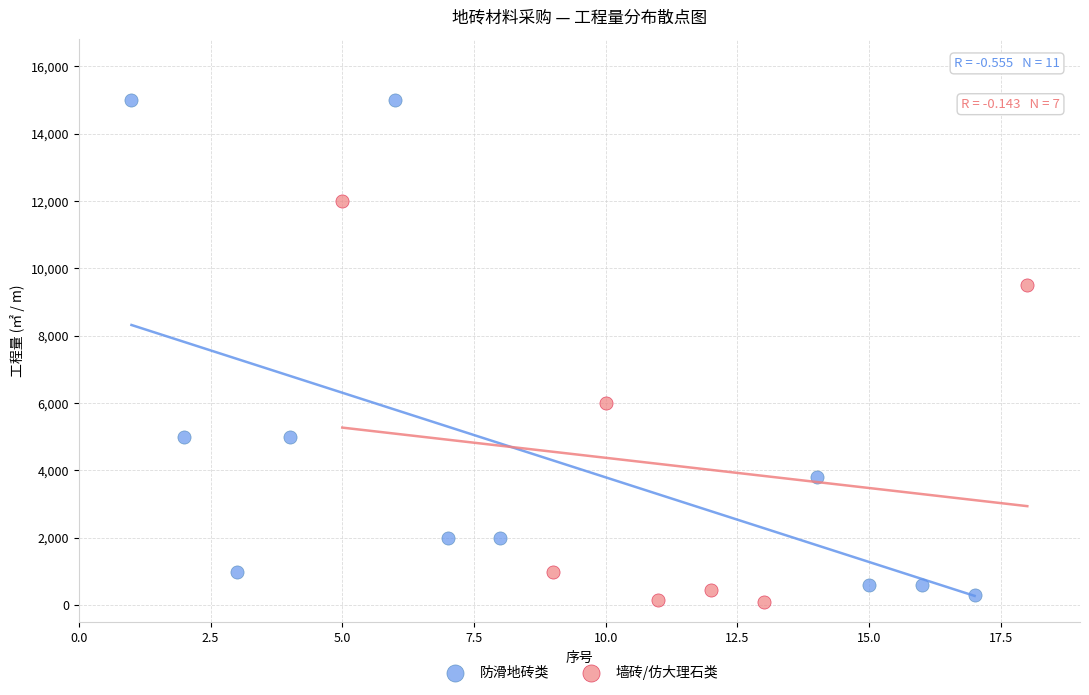

Which series has the widest spread of Y values?

防滑地砖类